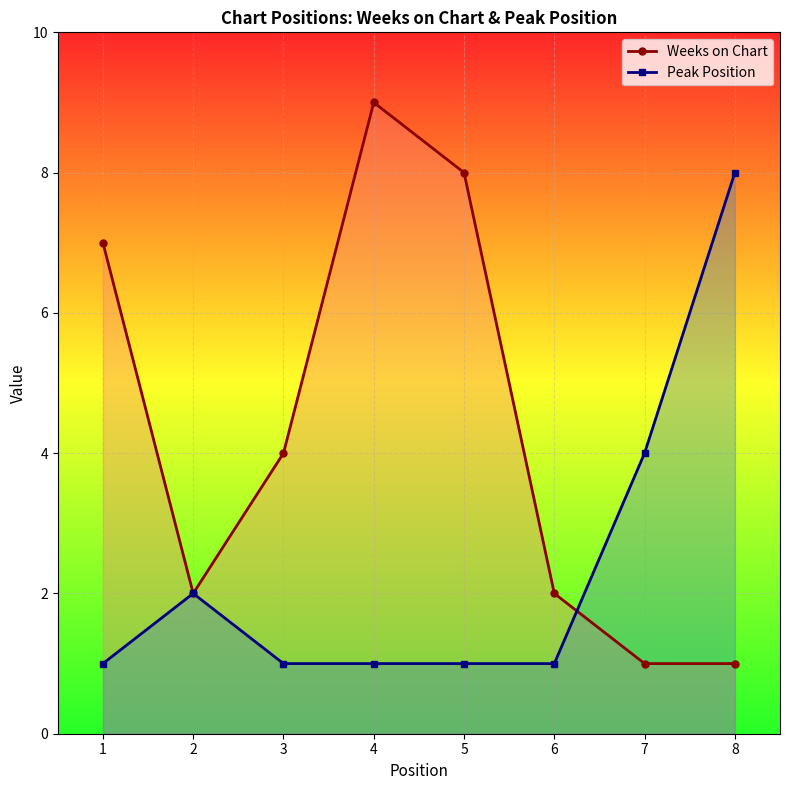

List the series in order of their overall mean, highest first.

Weeks on Chart, Peak Position